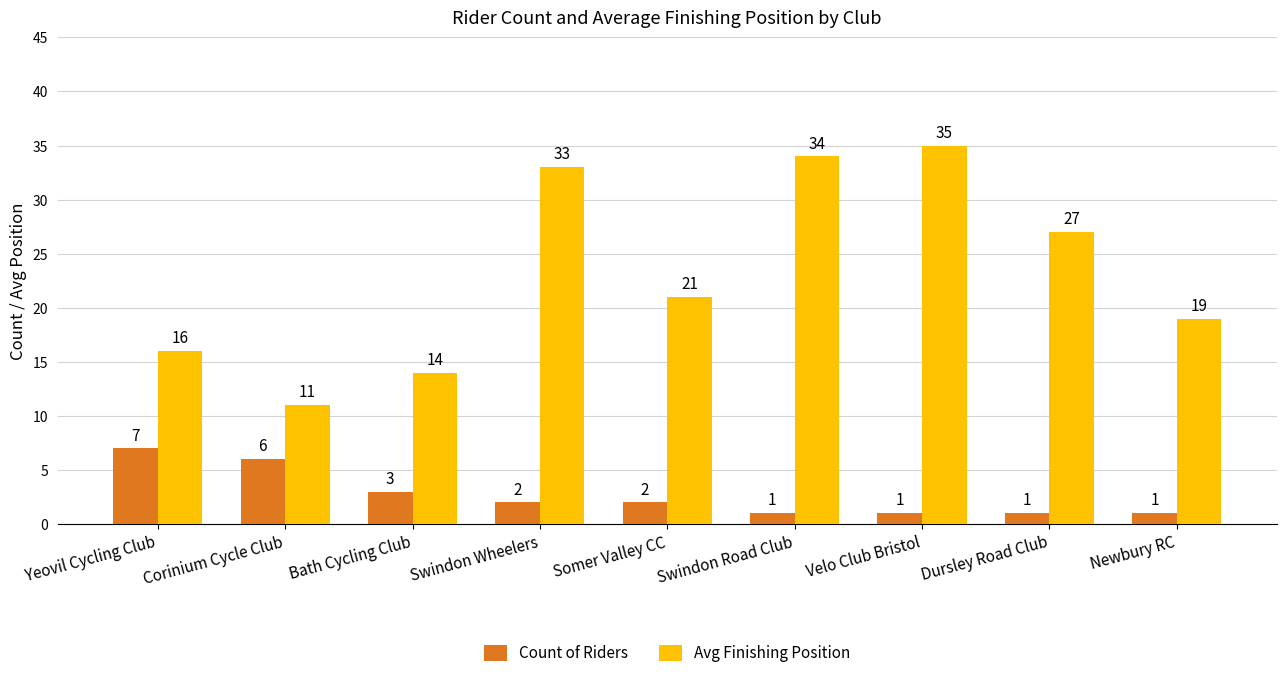

How many bars are there in each group?

2